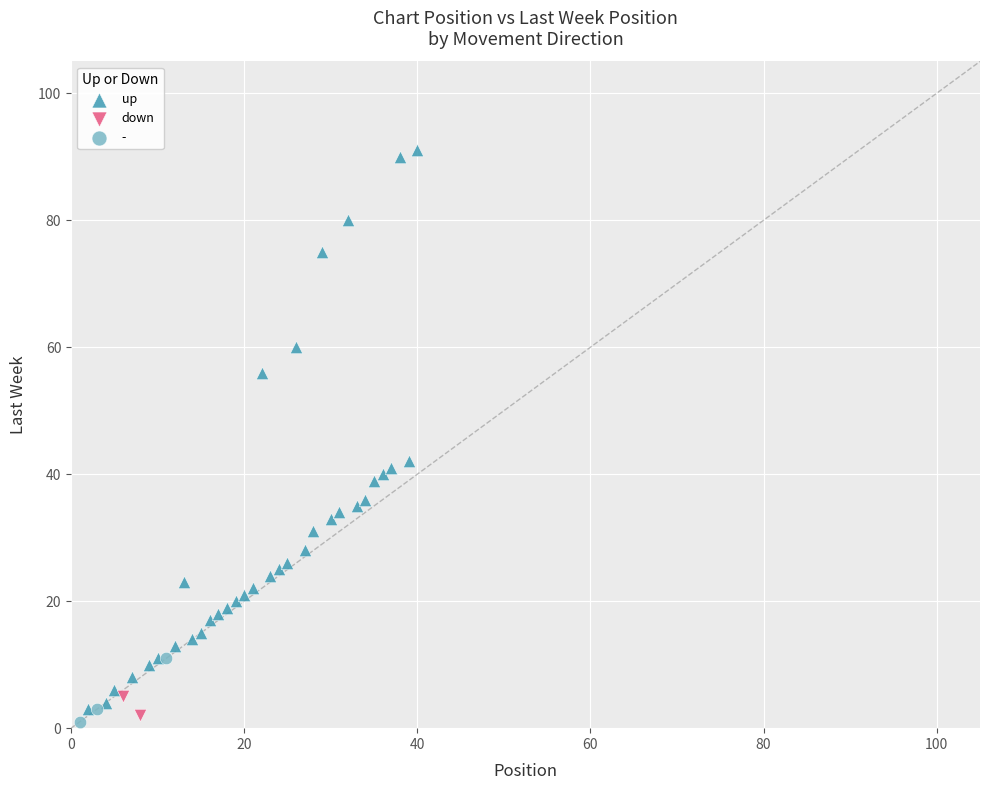

What are all the series names shown in the legend?

up, down, -